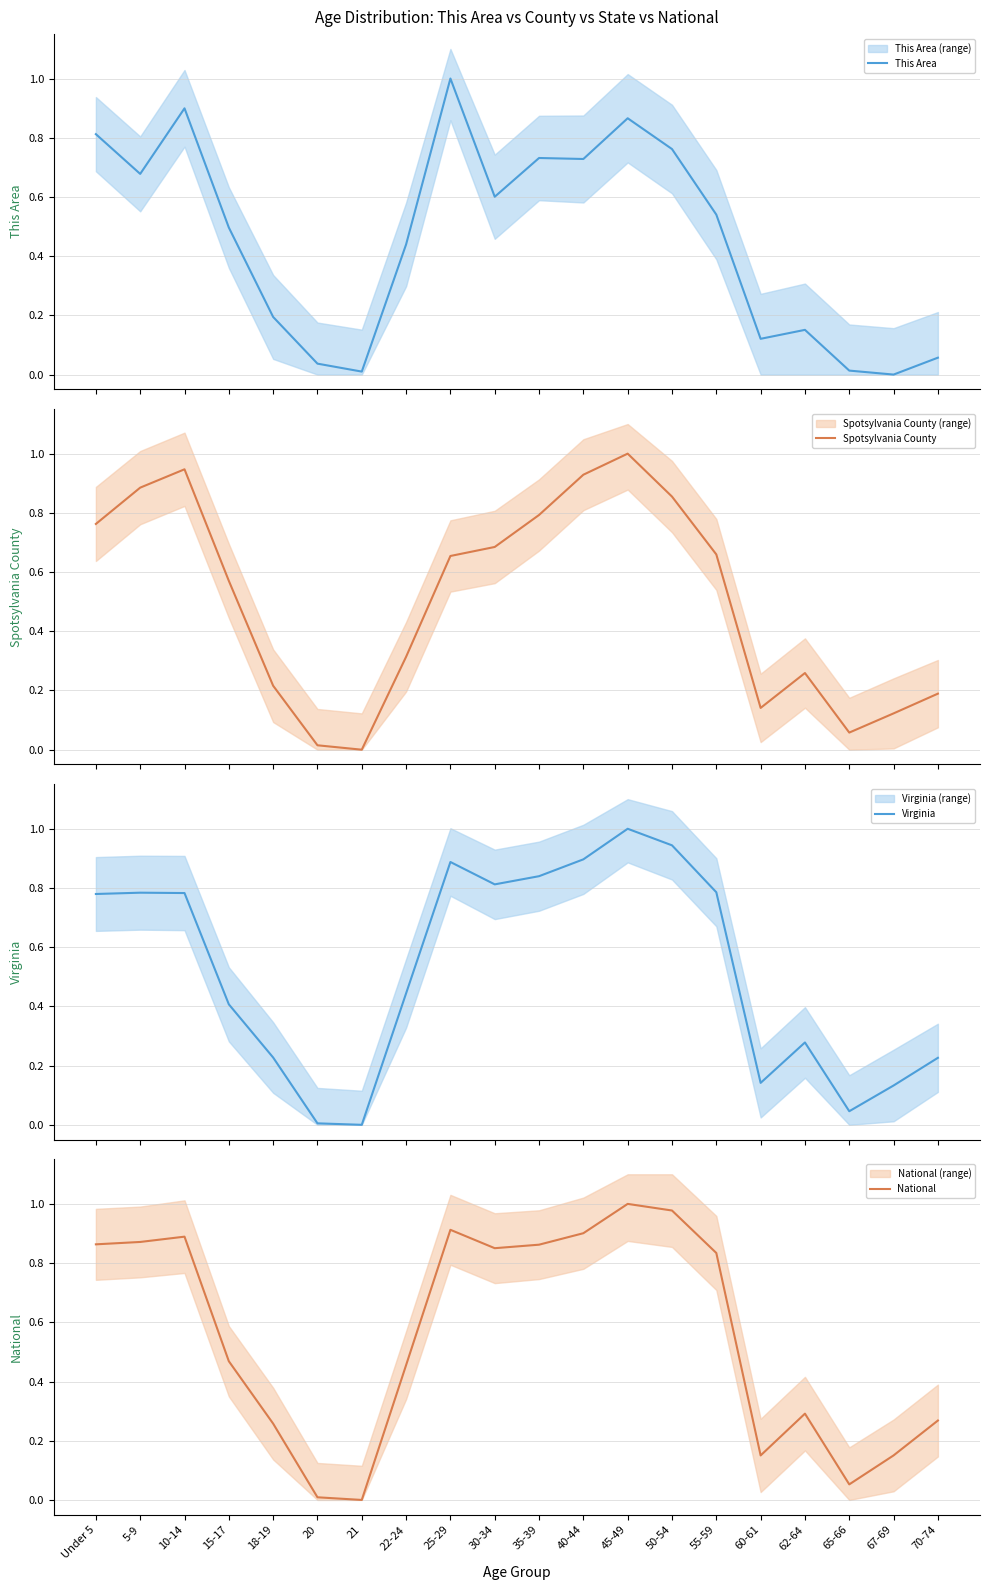

Rank the series by their average value, from lowest to highest.

This Area, Spotsylvania County, Virginia, National